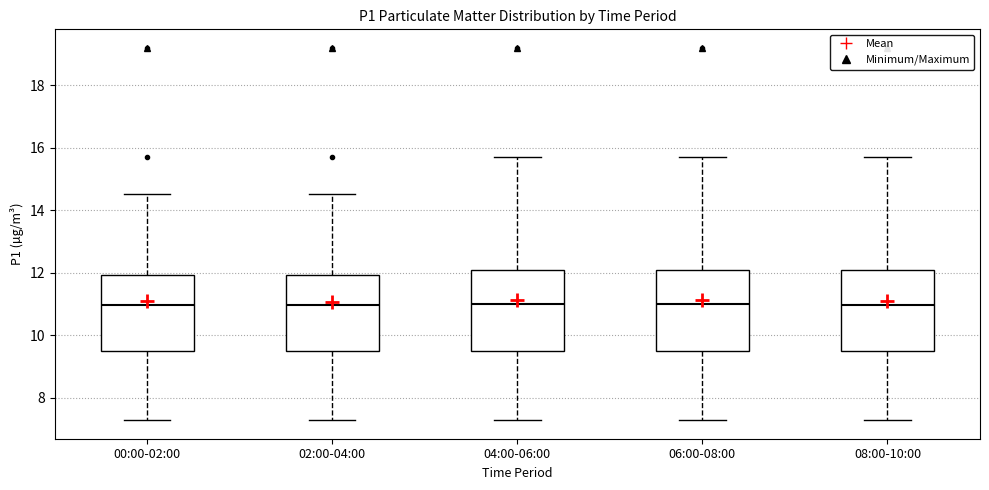

Where is the lower edge of the box for 02:00-04:00 on the y-axis? The values are not printed on the chart, so give them approximately, as read against the axis.

9.6